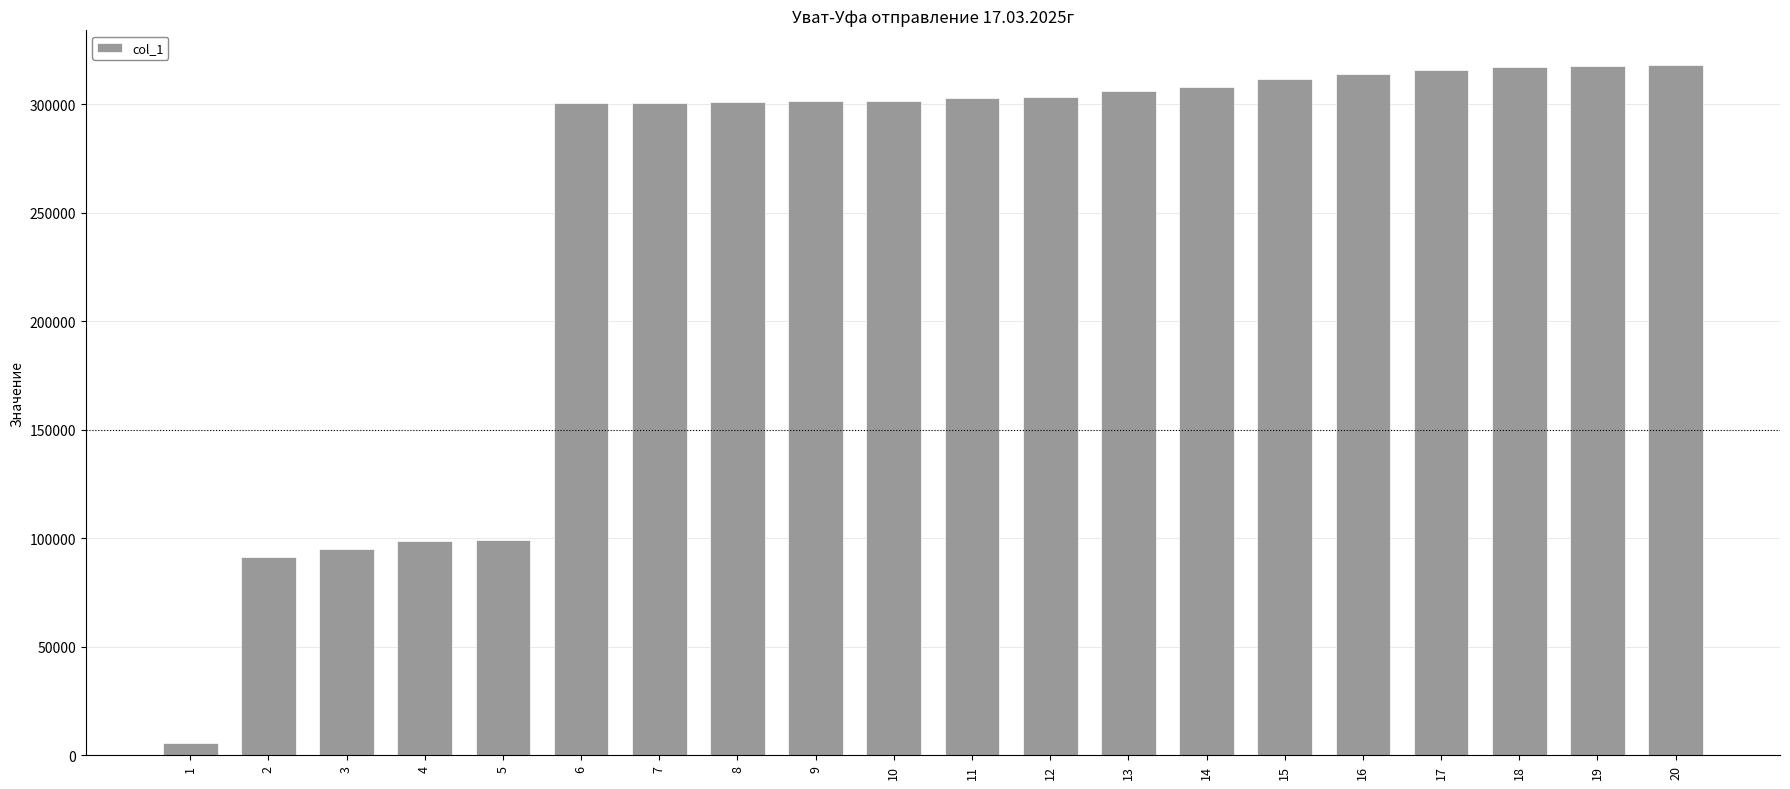

True or false: the data shows 301528 at 10.

True